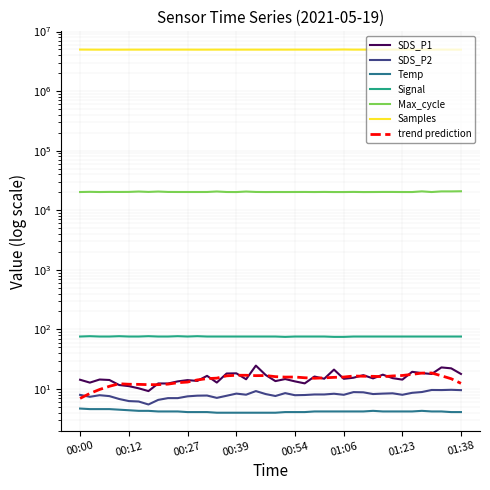

The Signal series shows 76.0 at 01:28. True or false?

True